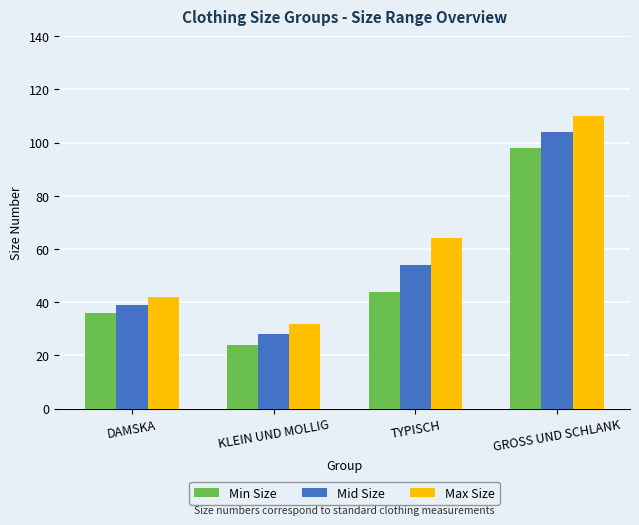

Which series has the largest total across all categories?

Max Size